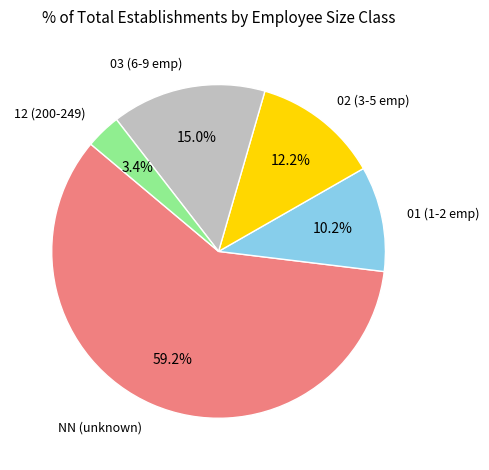

Is there any slice that represents more than half of the pie?

Yes